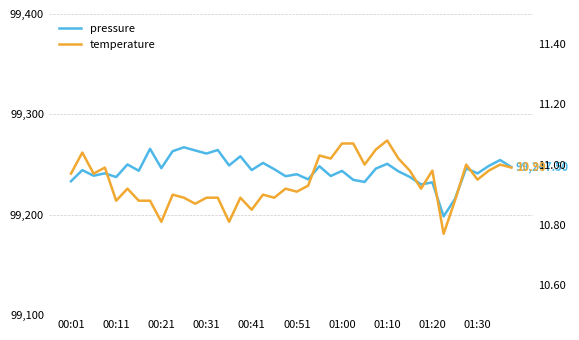

At which category is the sum across all series the highest?

10